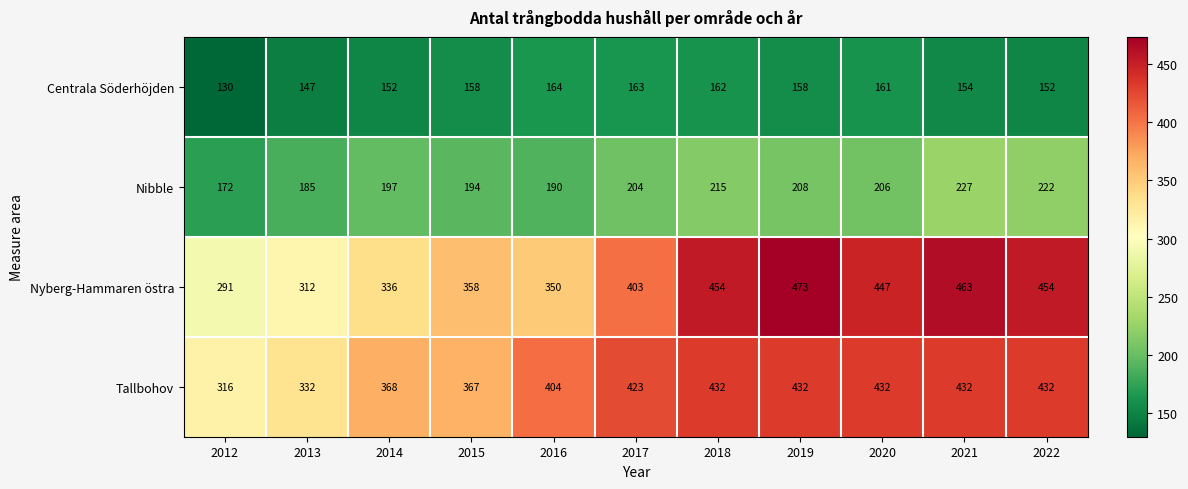

What is the smallest value displayed?

130